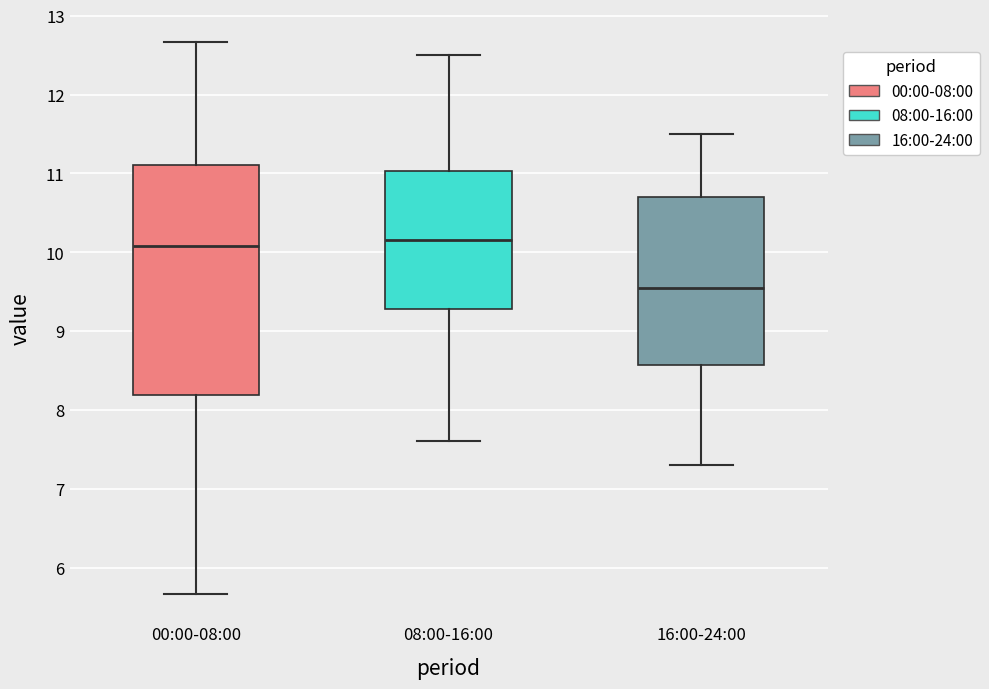

Where does the upper whisker of the box for 00:00-08:00 end on the y-axis? The values are not printed on the chart, so give them approximately, as read against the axis.

12.7